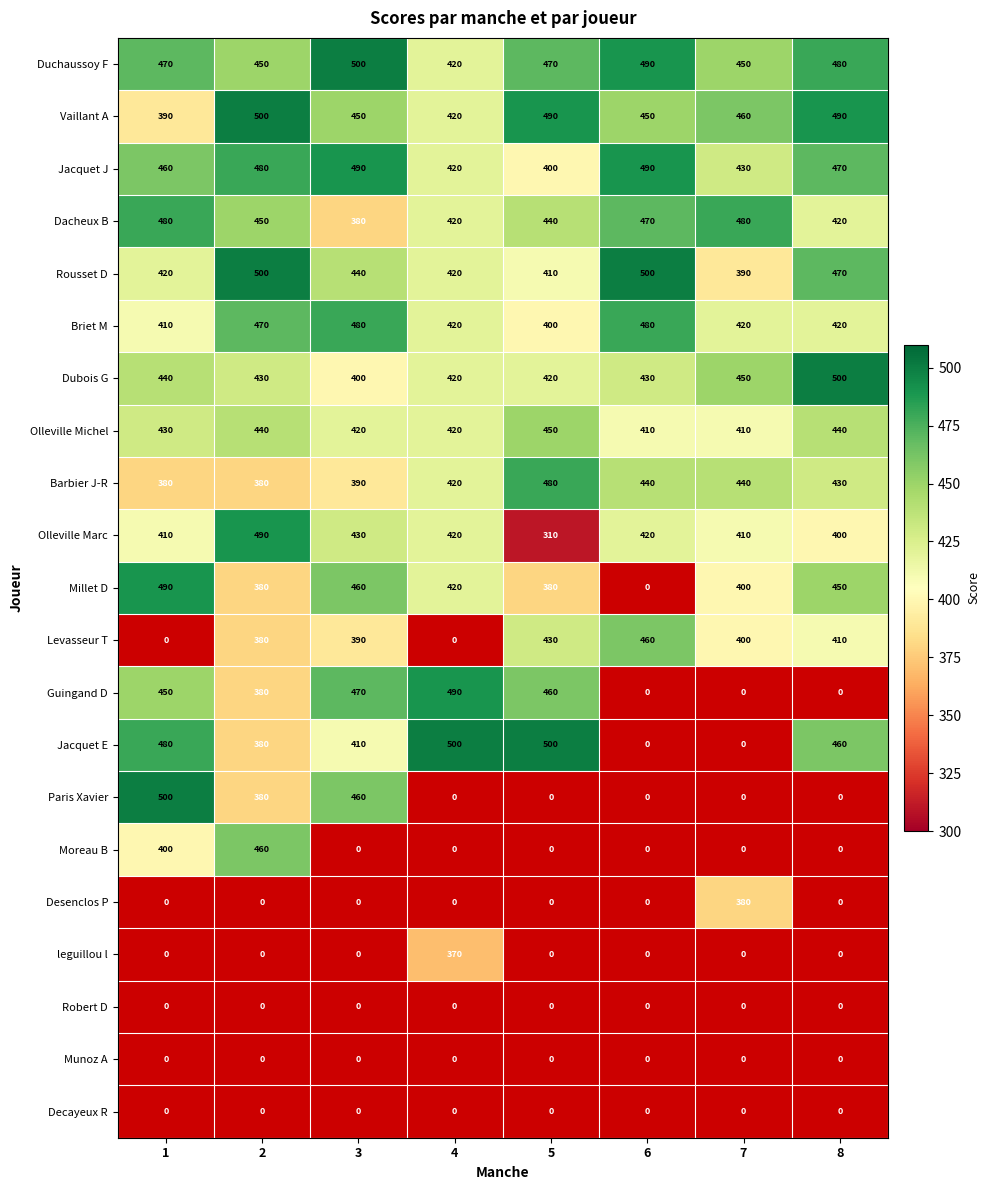

What value does the Rousset D series have at 8?

470